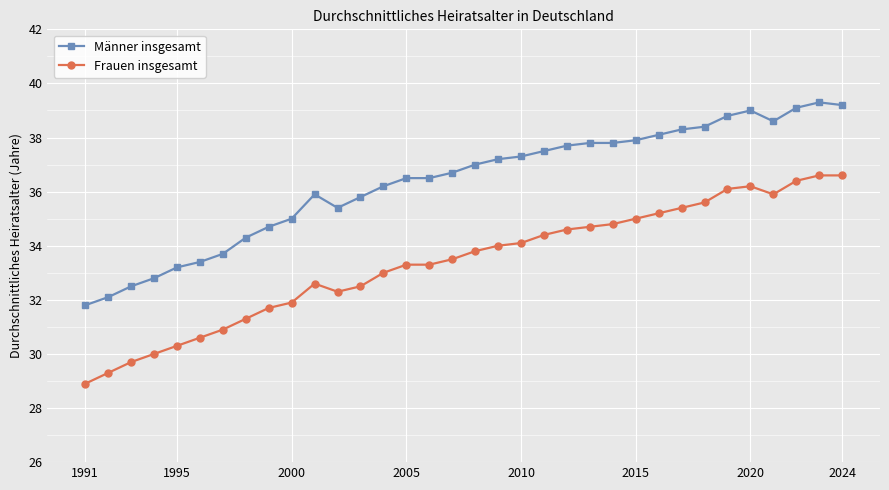

Is this an area chart (filled region under the line)?

No